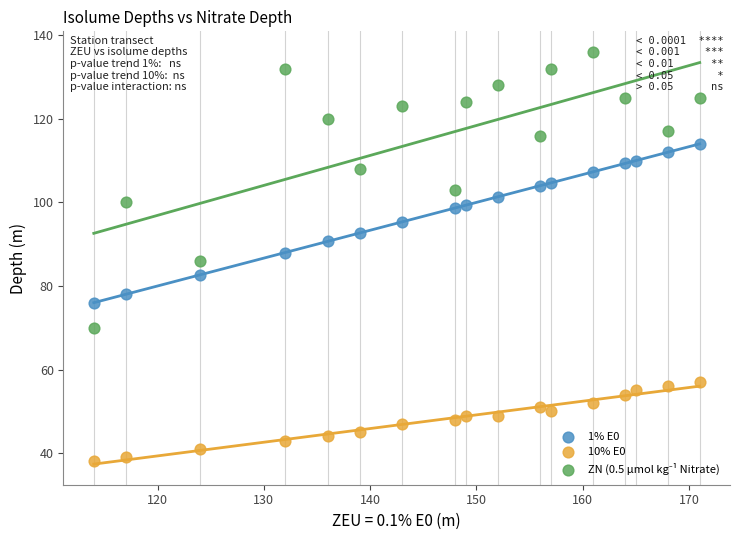

Which series reaches the minimum Y coordinate?

10% E0